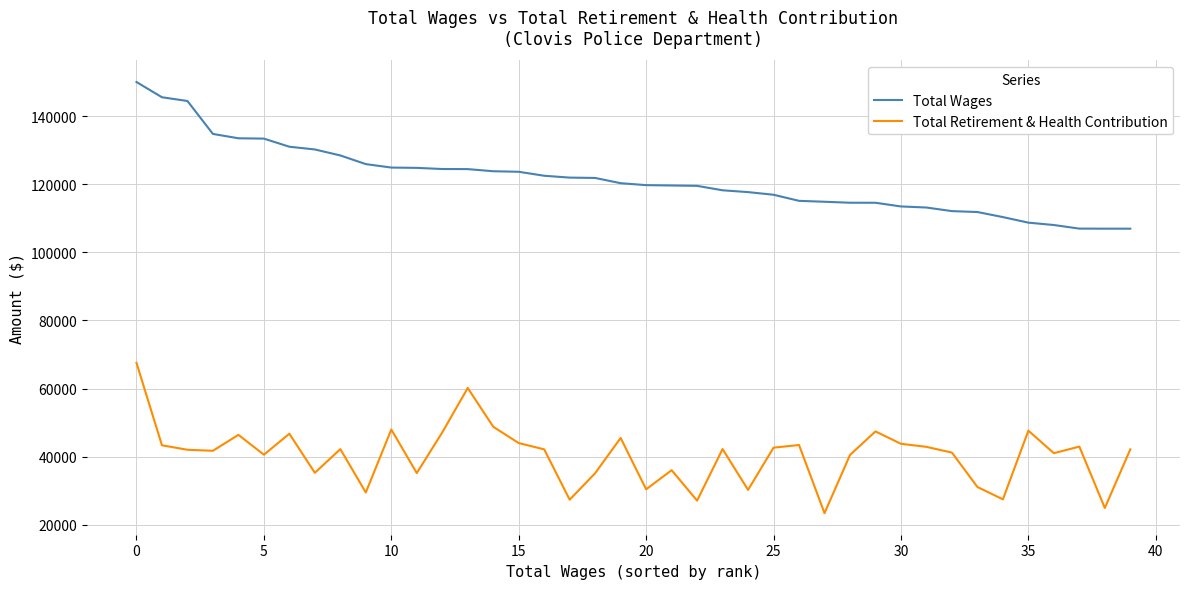

True or false: Total Wages and Total Retirement & Health Contribution intersect in this chart.

False